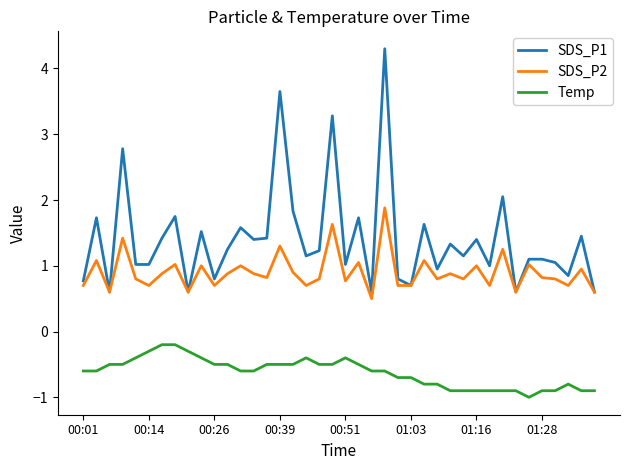

What is the smallest value displayed?

-1.0